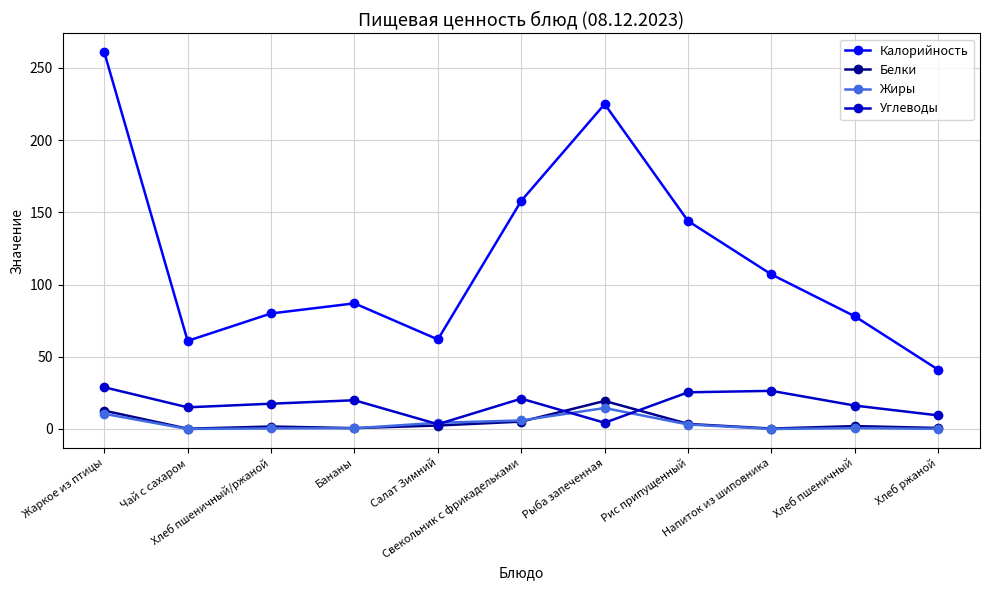

What is the label of the 5th point from the right?

Рыба запеченная